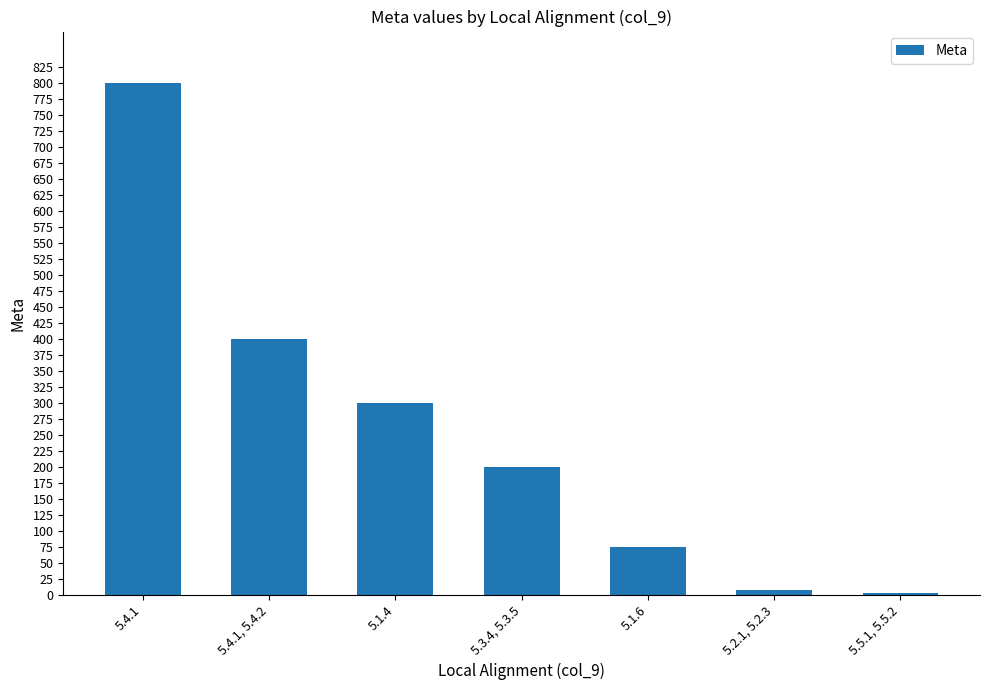

How many data points does each series have?

7